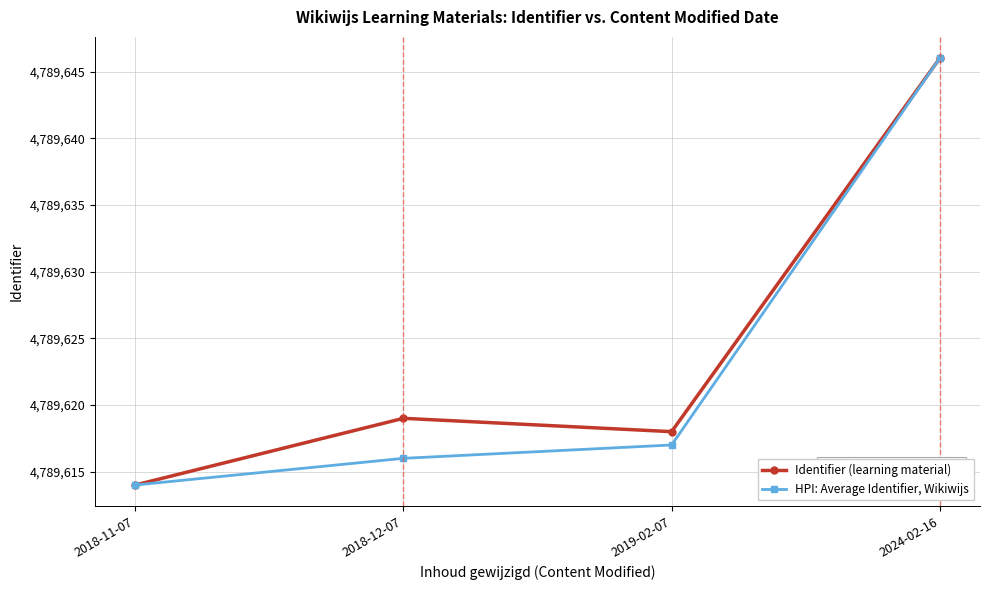

True or false: HPI: Average Identifier, Wikiwijs has more than 2 points higher than both neighbors.

False